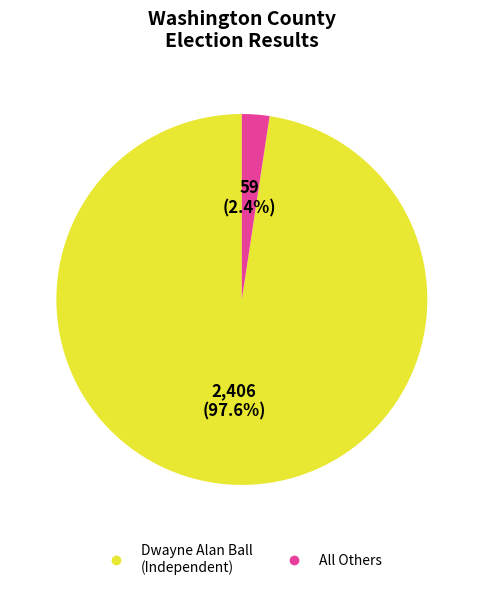

Does any single category account for the majority?

Yes